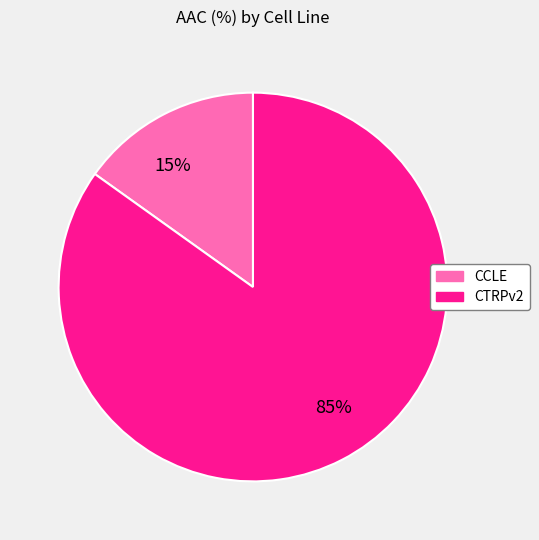

Is there a majority slice in this chart?

Yes